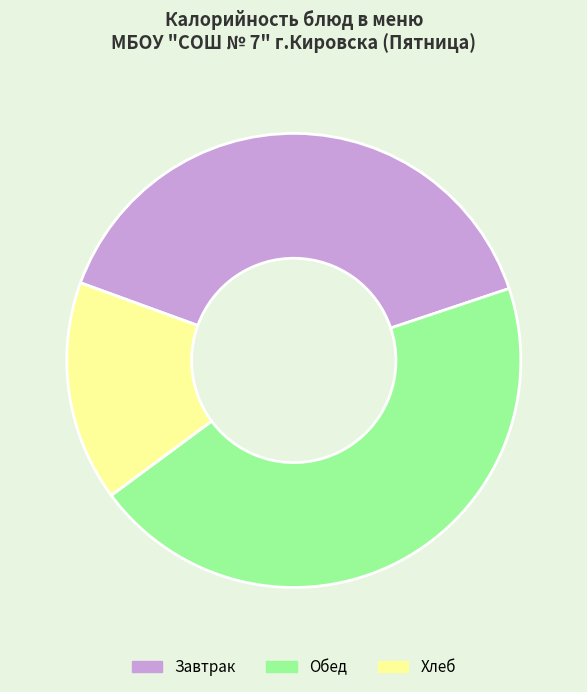

Rank the categories by value from lowest to highest.

Хлеб, Завтрак, Обед